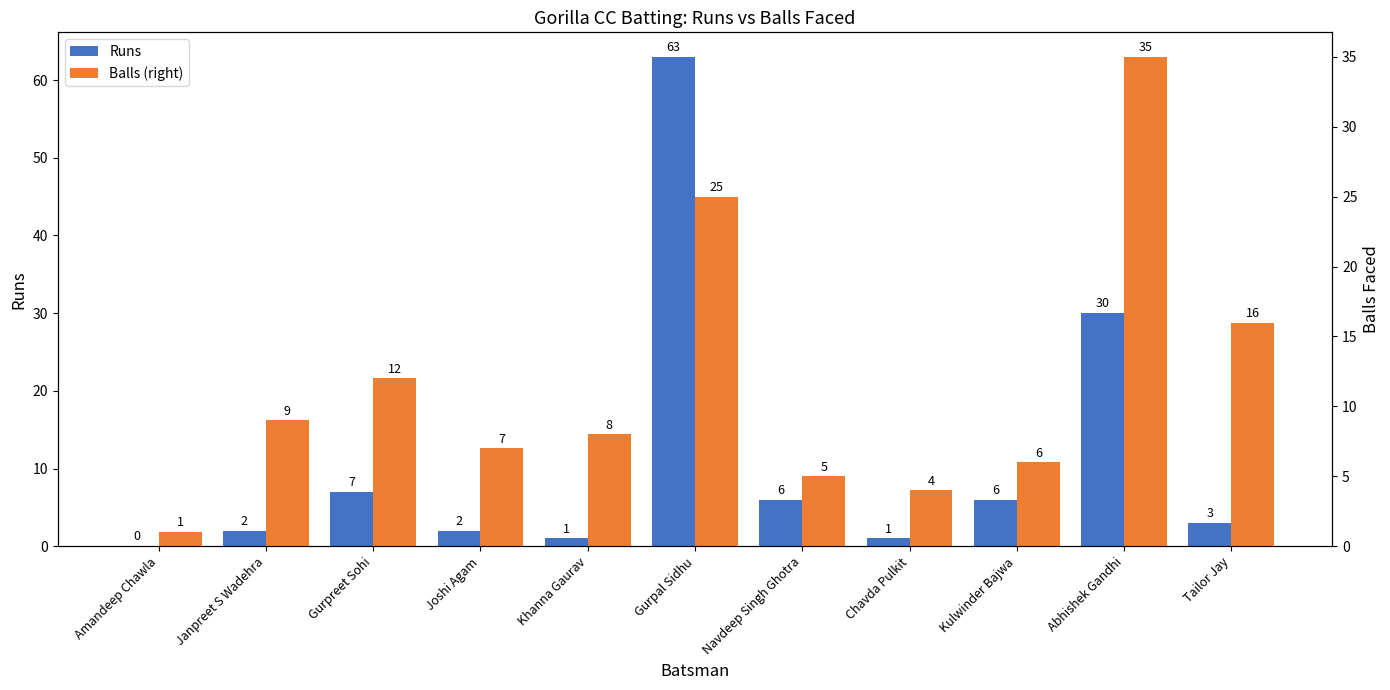

At which category does the chart reach its minimum across all series?

Amandeep Chawla